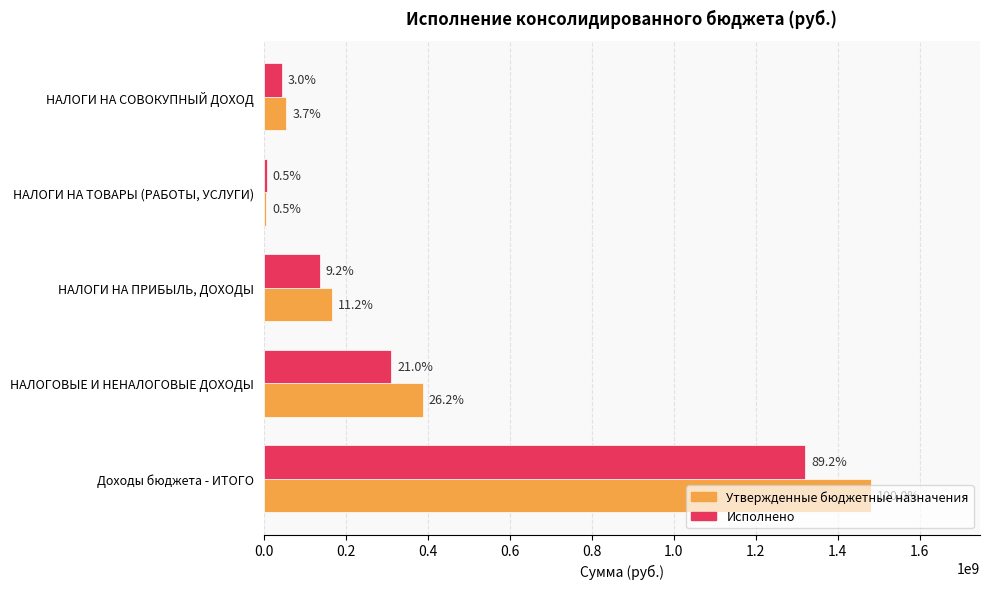

What are all the series names shown in the legend?

Утвержденные бюджетные назначения, Исполнено